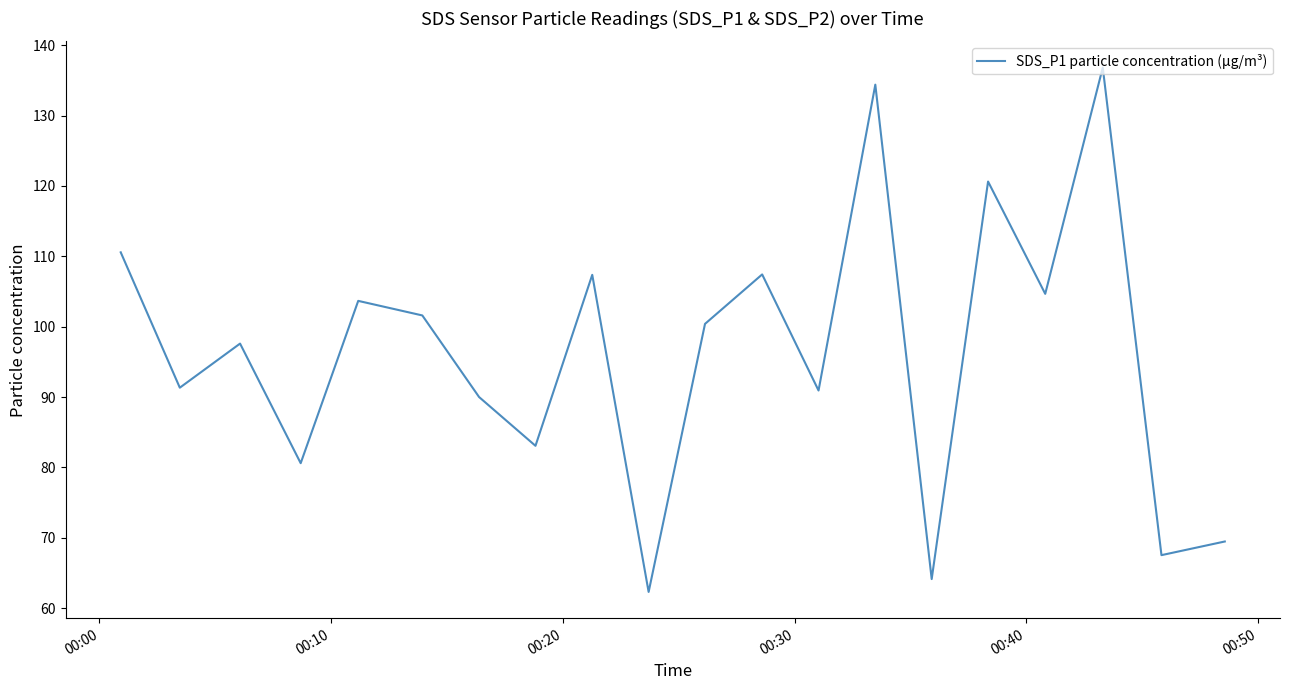

What is the difference between the maximum and minimum values?

74.5